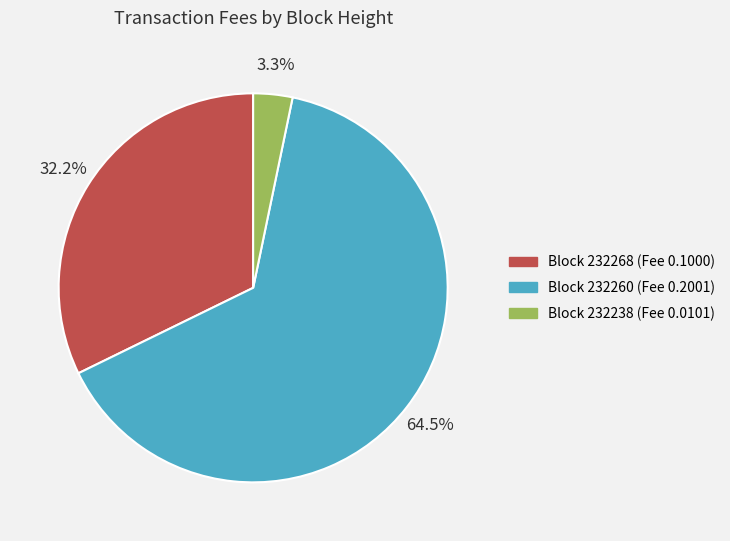

Is there a majority slice in this chart?

Yes